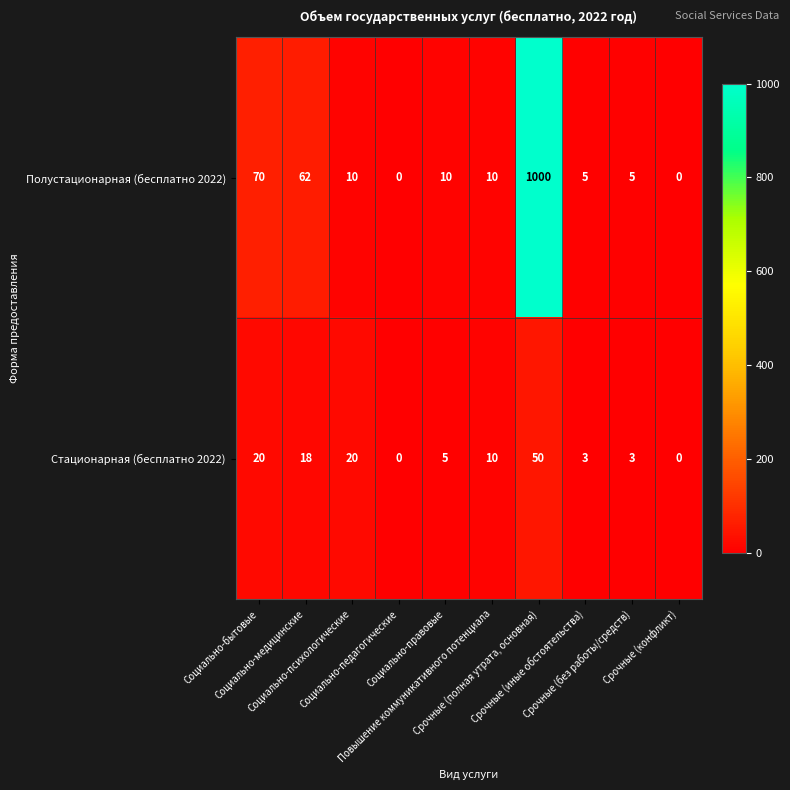

Rank the series by their average value, from highest to lowest.

Полустационарная (бесплатно 2022), Стационарная (бесплатно 2022)